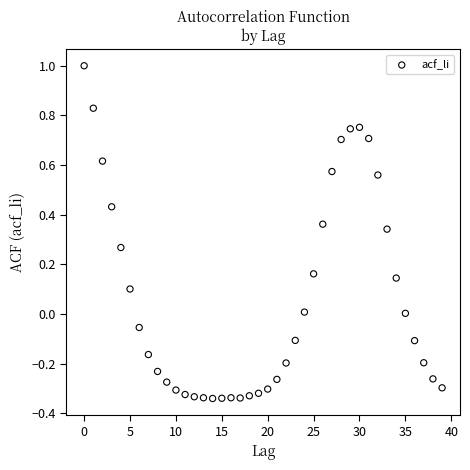

What is the range of Y values (max minus min)?

1.3